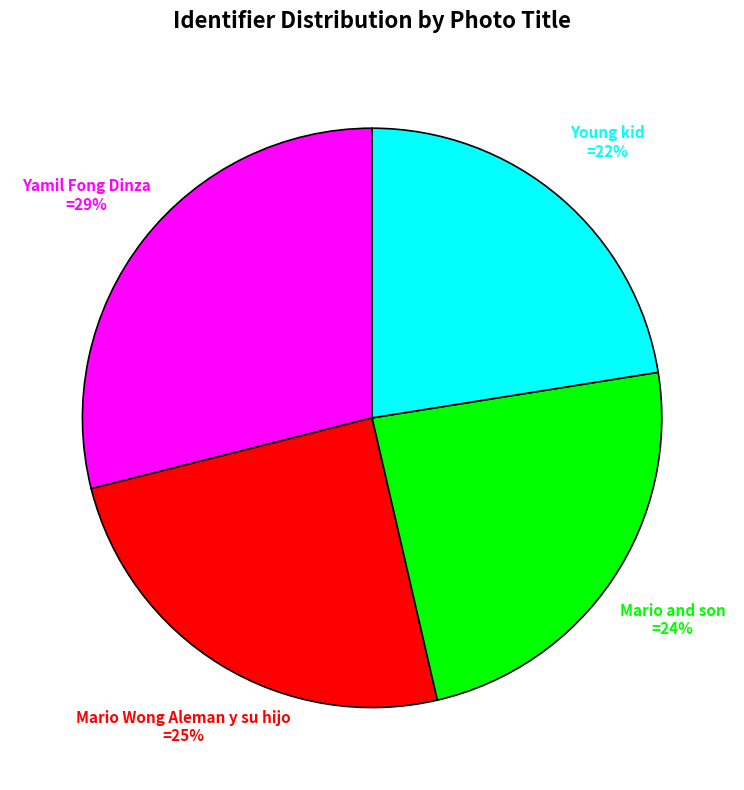

Do Young kid and Mario and son together represent more than half of the pie?

No